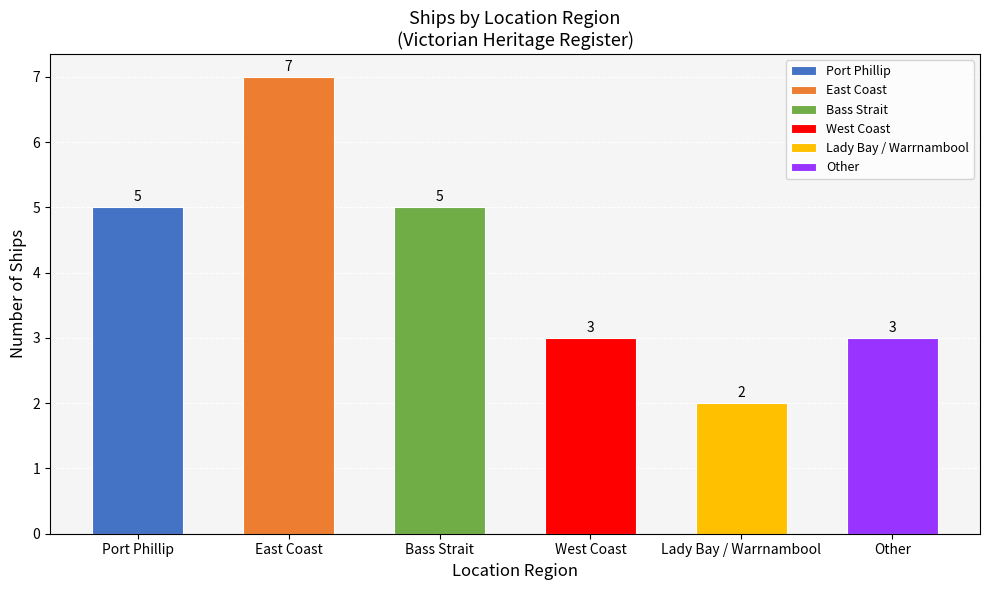

Rank the categories by value from highest to lowest.

East Coast, Port Phillip, Bass Strait, West Coast, Other, Lady Bay / Warrnambool